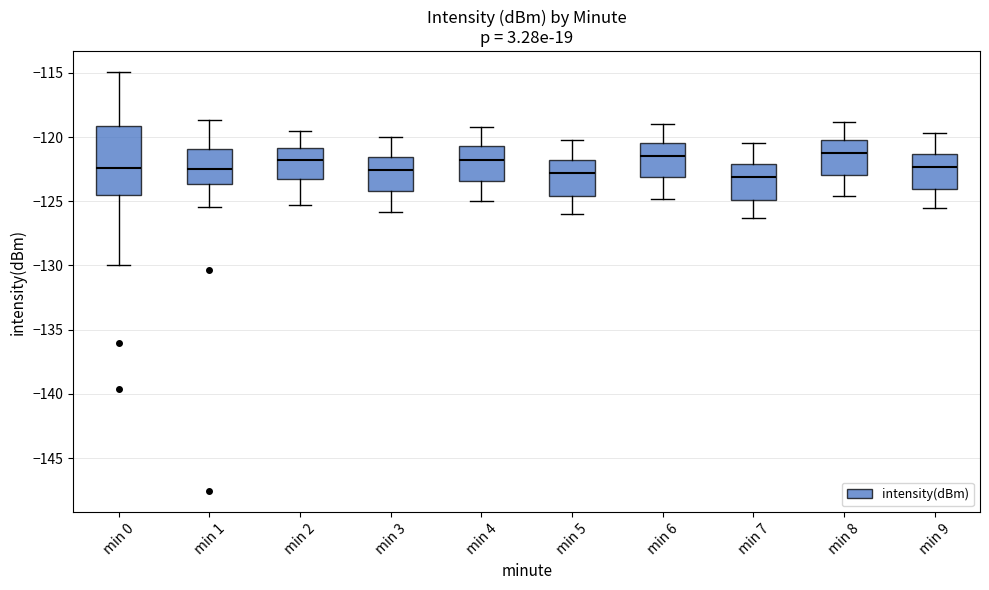

Comparing the boxes themselves (not the whiskers), which one is the tallest?

min 0